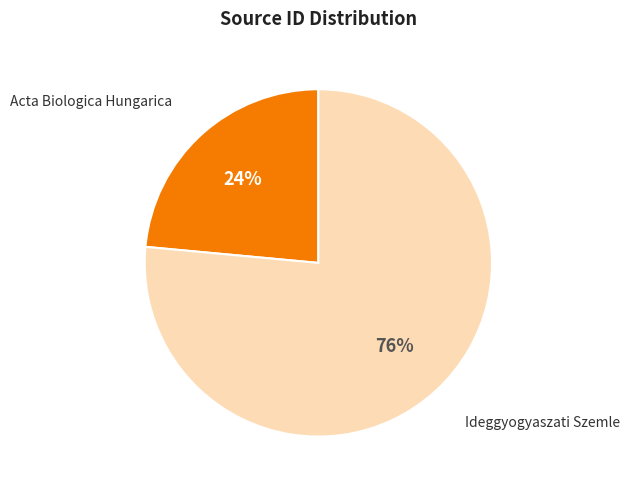

Which slice is the smallest?

Acta Biologica Hungarica